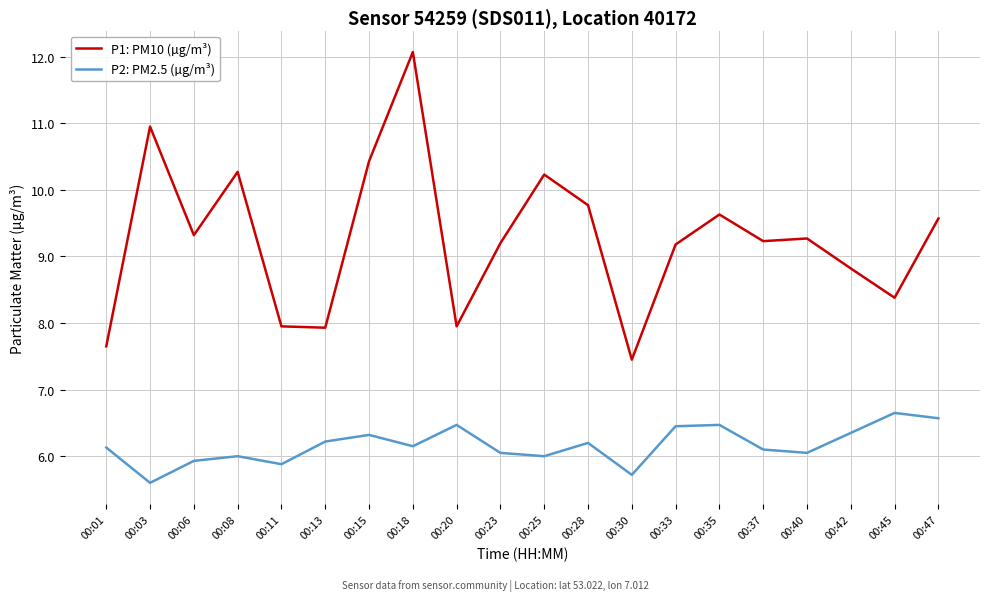

What is the average value of the P2: PM2.5 (µg/m³) series?

6.2